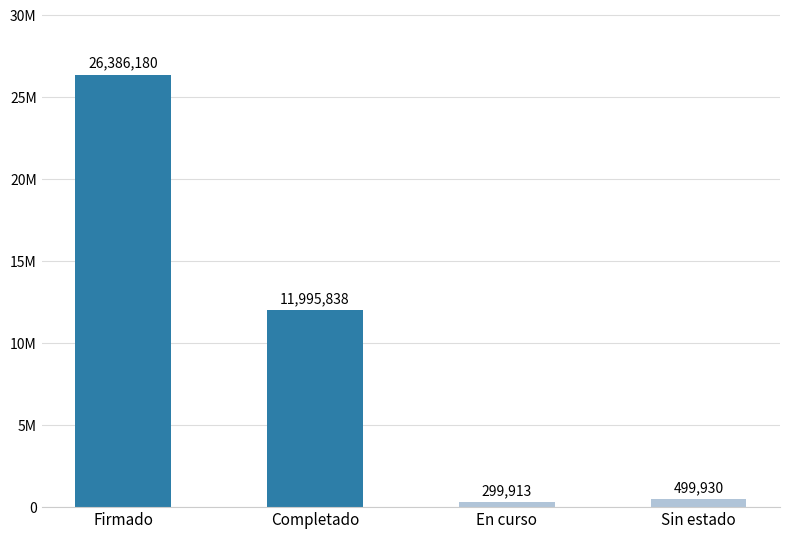

Does the chart contain any negative values?

No